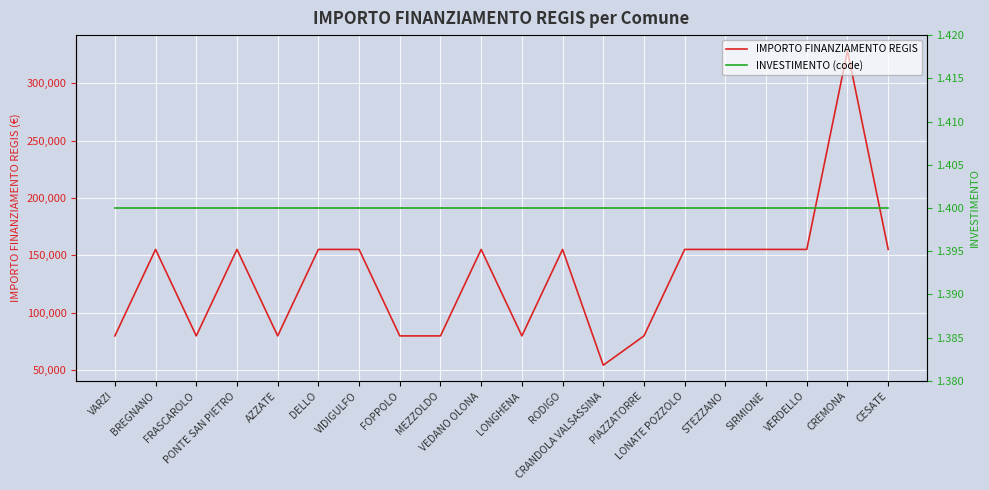

What is the label of the 4th point from the right?

SIRMIONE